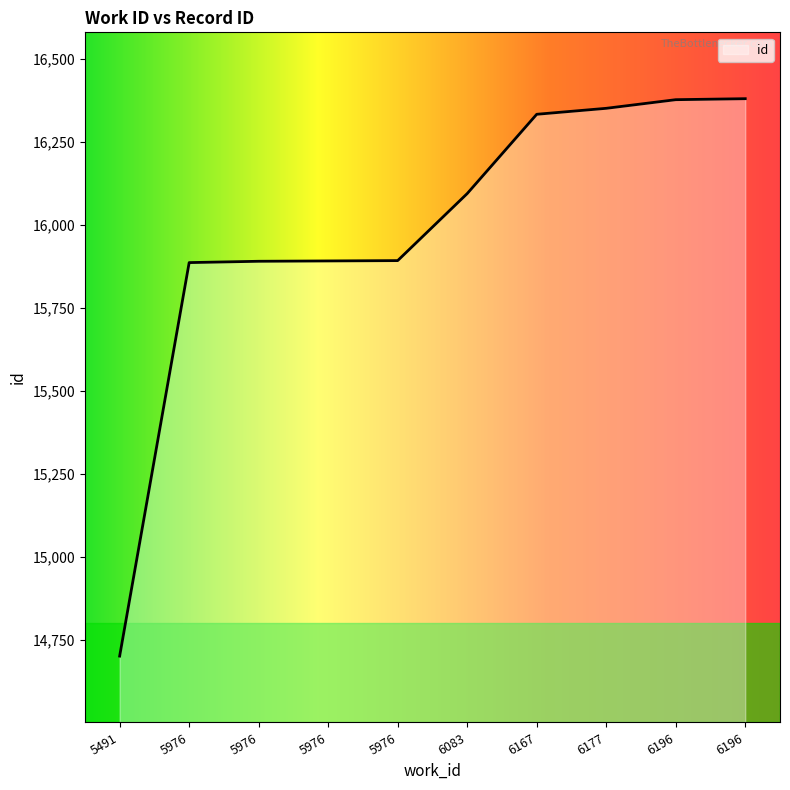

Rank the categories by value from highest to lowest.

6196, 6196, 6177, 6167, 6083, 5976, 5976, 5976, 5976, 5491